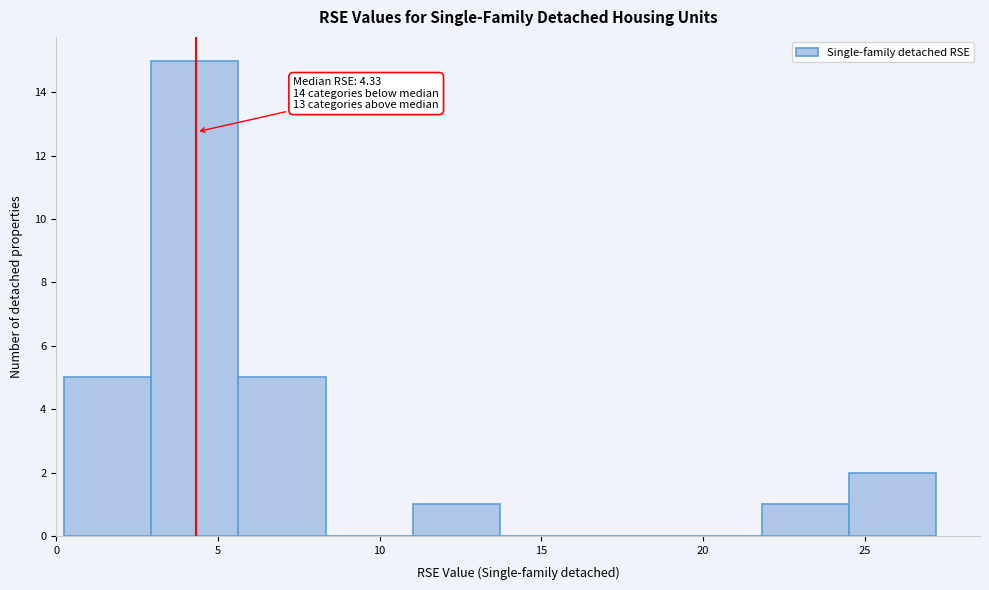

Which range on the x-axis has the tallest bar?

3.0 to 5.5